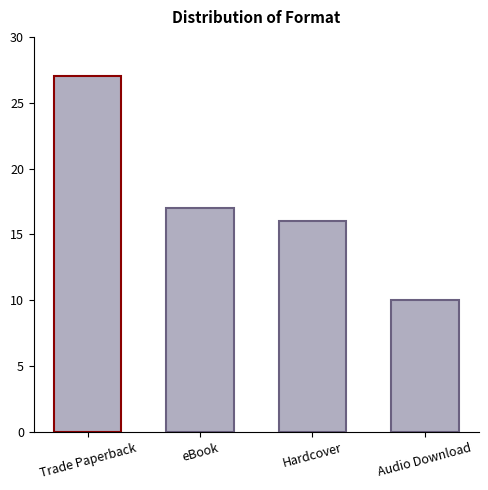

True or false: the data shows 10 at Audio Download.

True